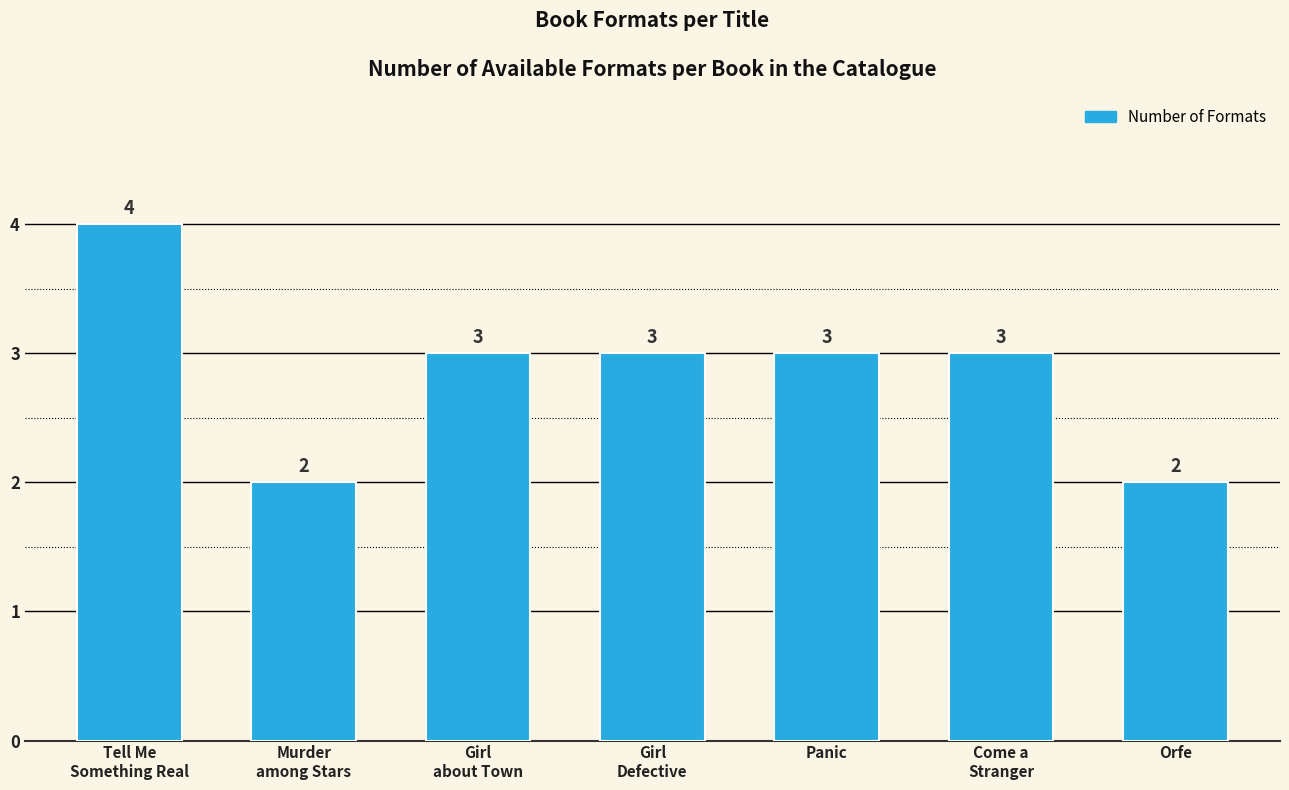

What is the difference between the second highest and minimum values?

1